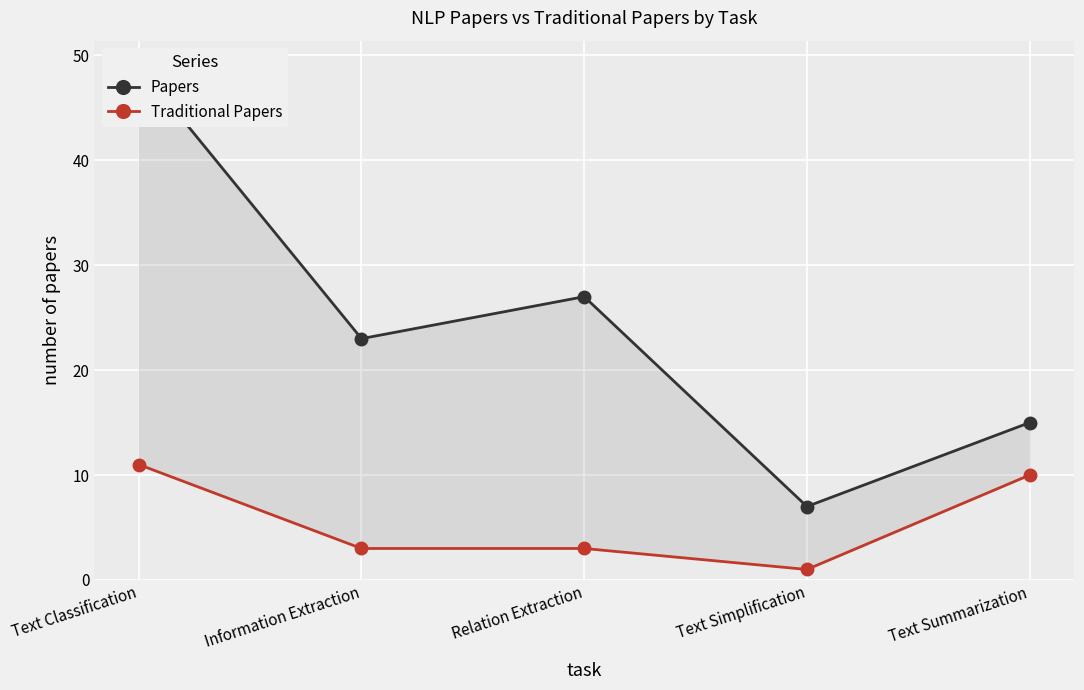

True or false: Papers and Traditional Papers intersect in this chart.

False